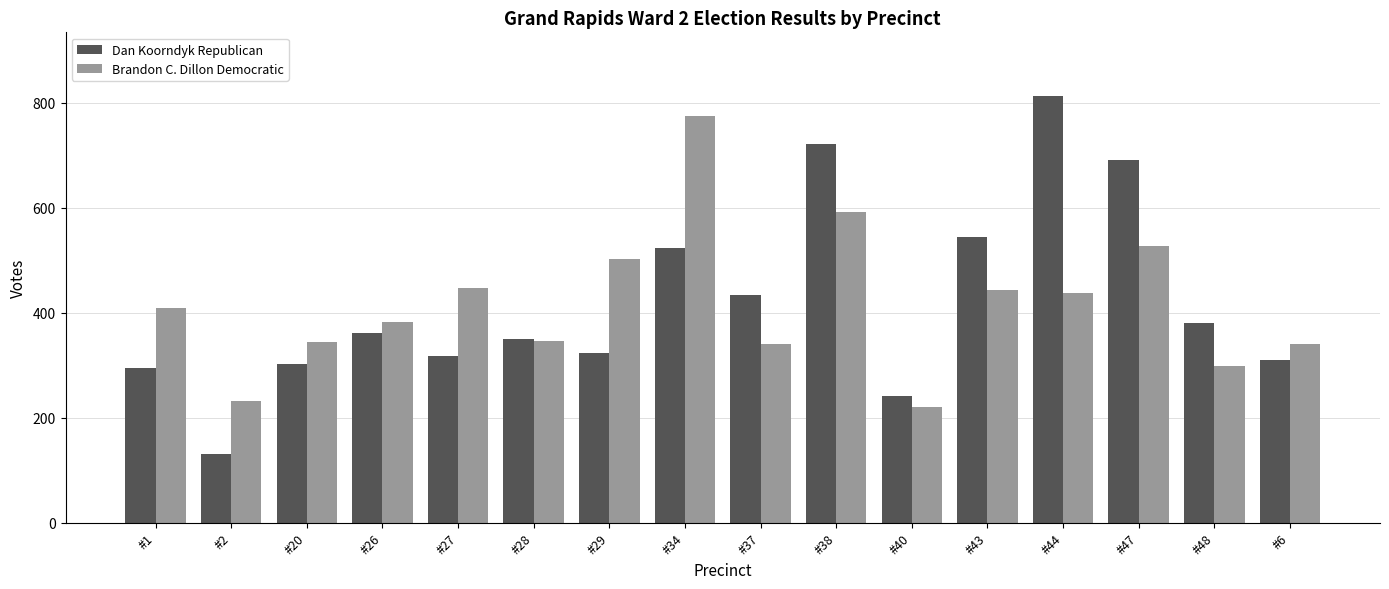

What is the approximate value of Dan Koorndyk Republican at #40, to the nearest 100?

200